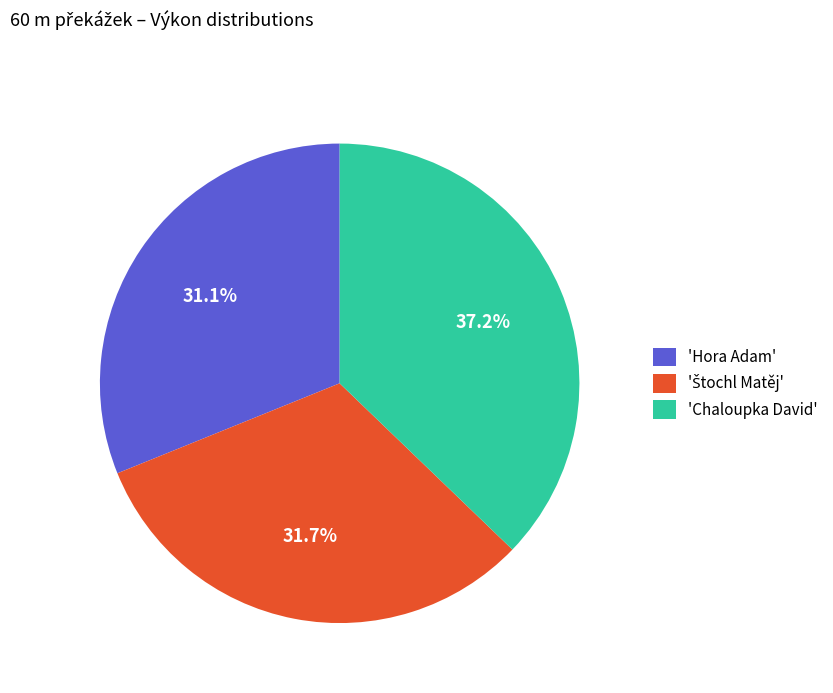

What is the ratio of the value at 'Chaloupka David' to the value at 'Hora Adam'?

1.2